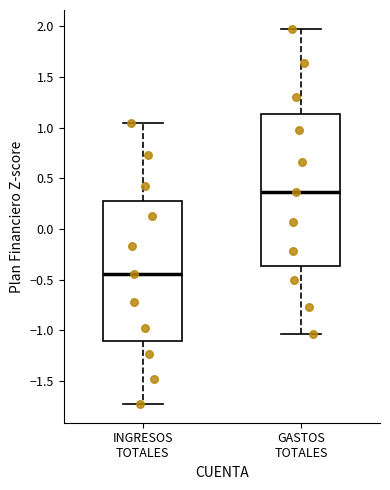

Comparing the boxes themselves (not the whiskers), which one is the tallest?

GASTOS TOTALES